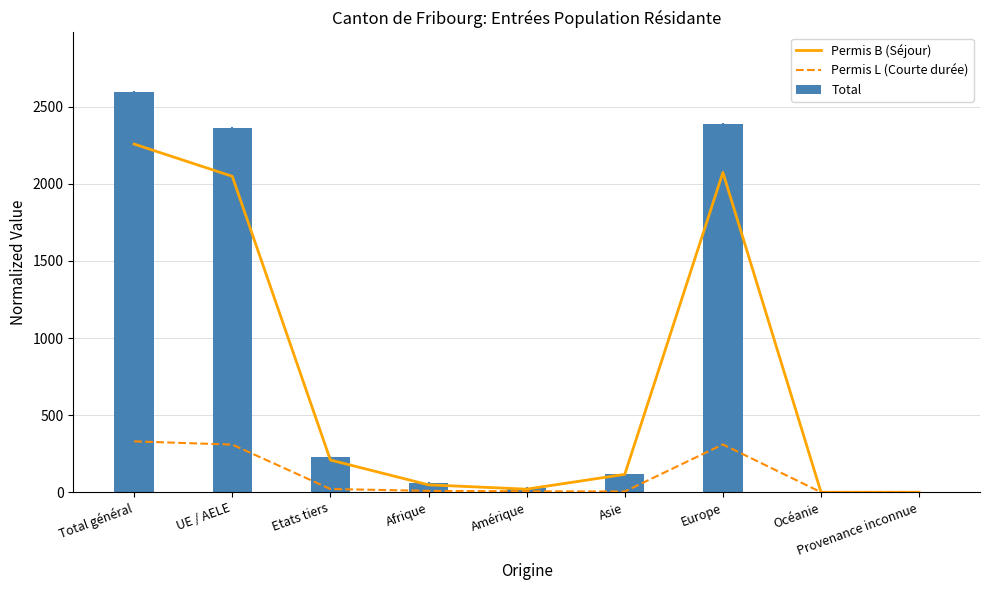

What is the sum of all Permis L (Courte durée) values?

990